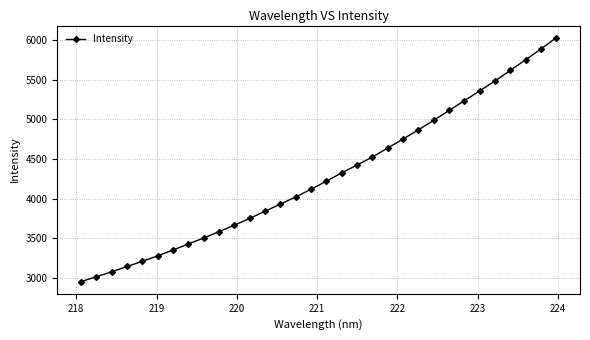

What is the smallest value displayed?

2951.4